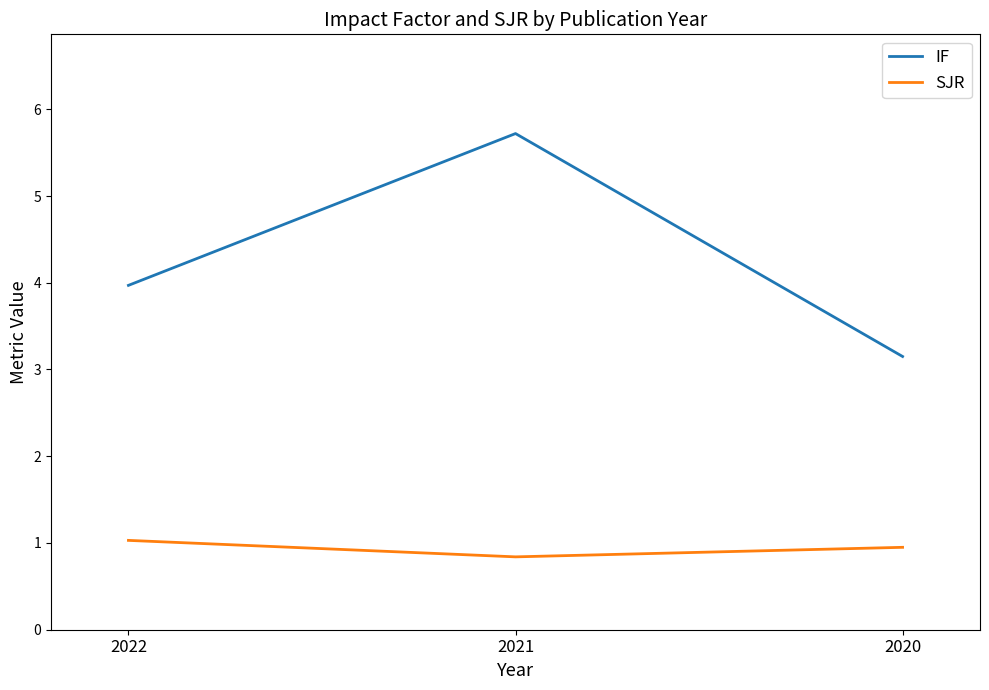

Which series has the largest total across all categories?

IF